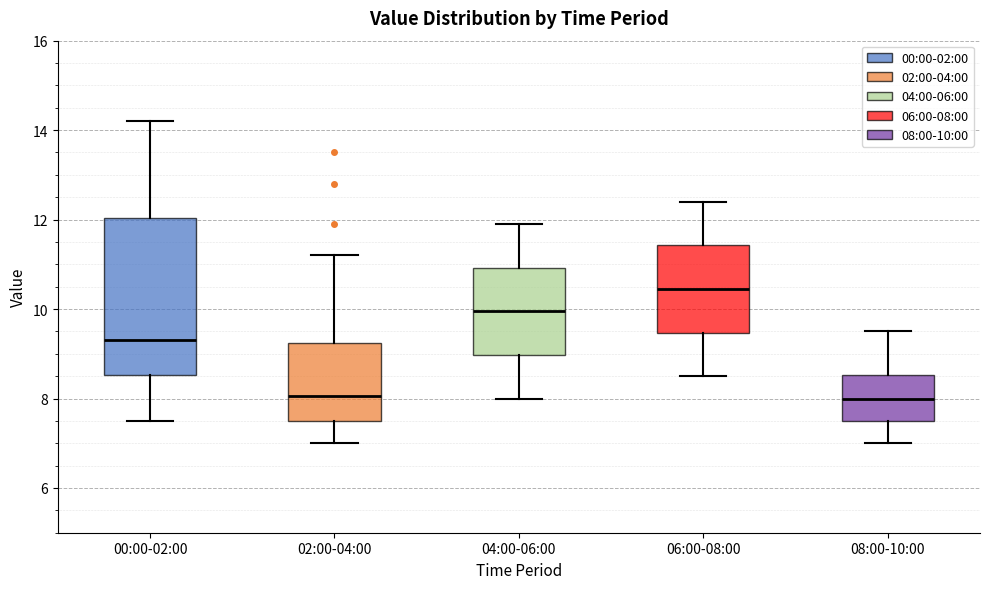

Which box has the highest median line?

06:00-08:00